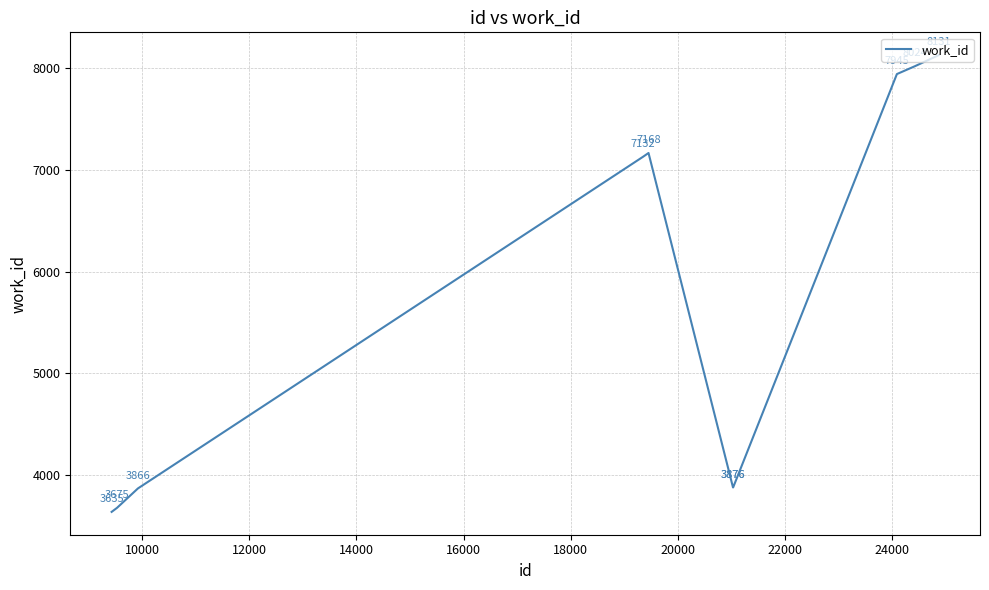

What is the sum of all values?

57328